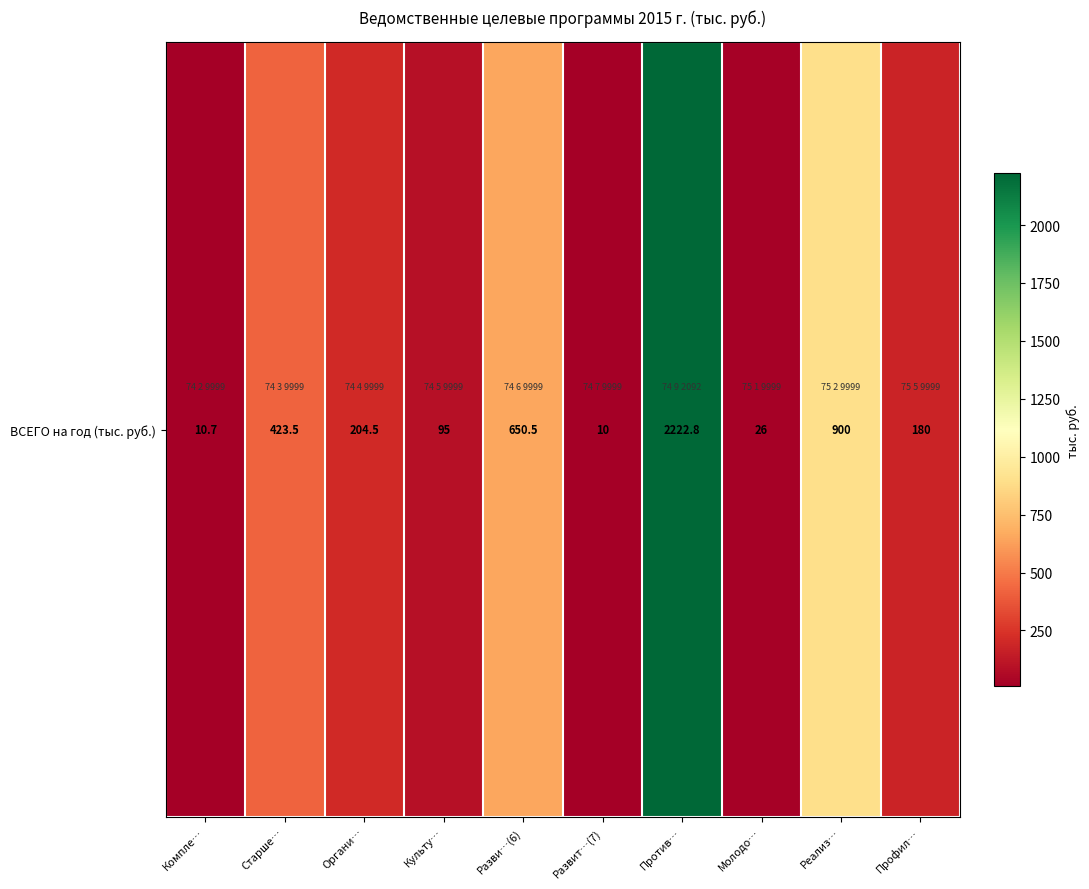

True or false: the data shows 1538.7 at Против….

False